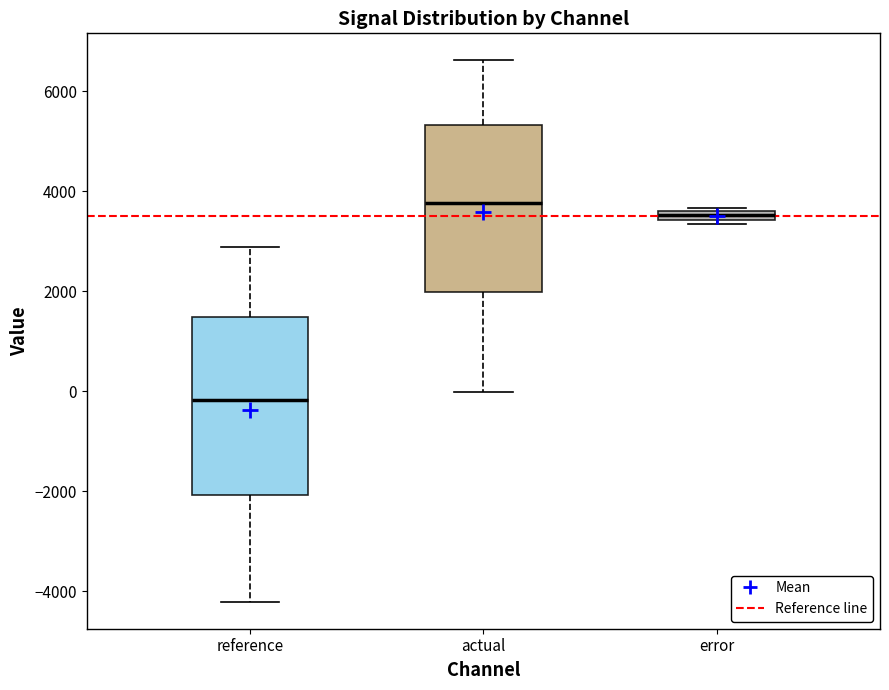

Where is the upper edge of the box for error on the y-axis? The values are not printed on the chart, so give them approximately, as read against the axis.

3600